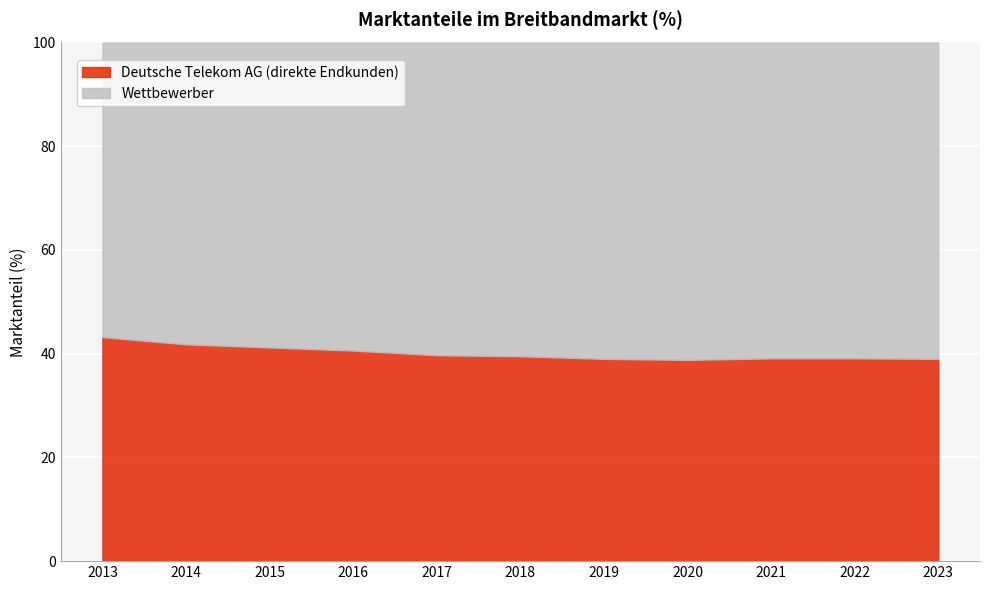

Which series has the largest total across all categories?

Wettbewerber